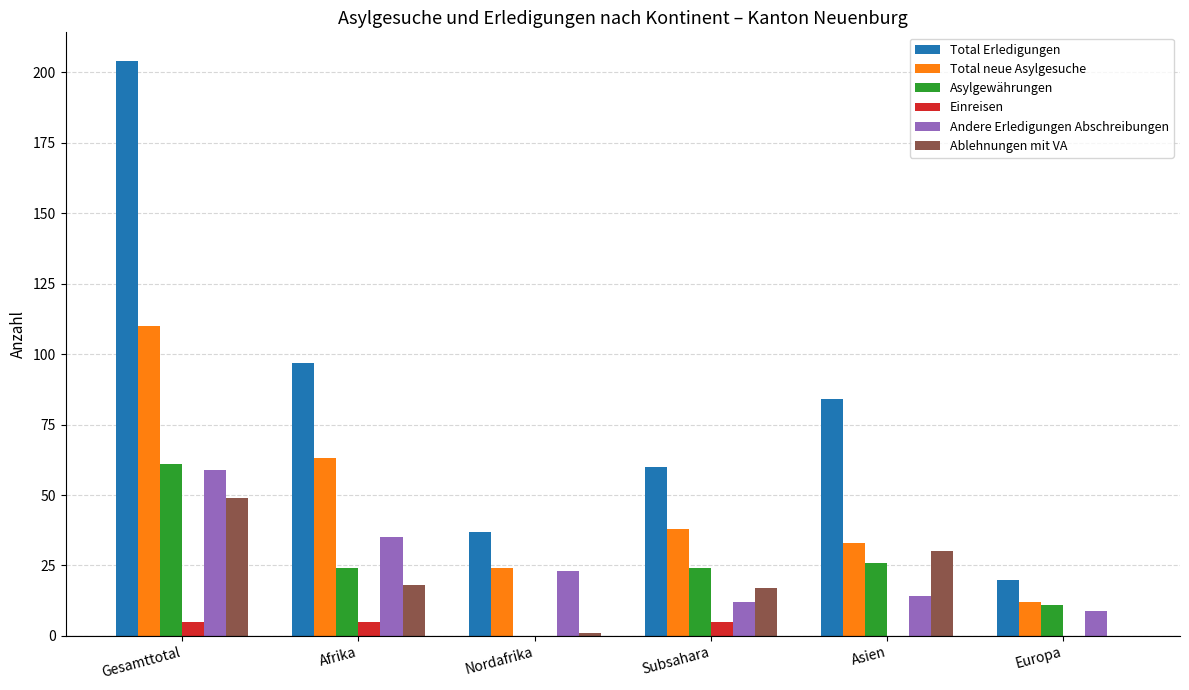

What is the approximate value of Asylgewährungen at Subsahara, to the nearest 10?

20